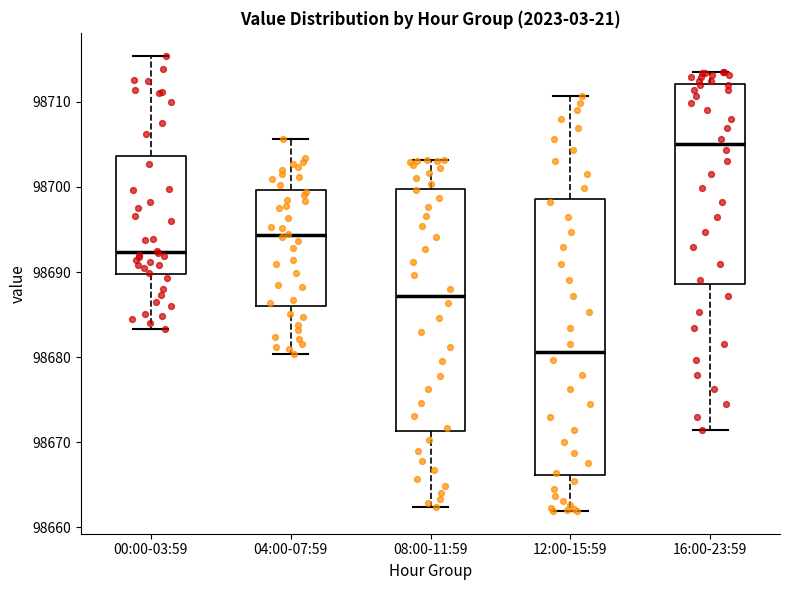

Where is the lower edge of the box for 00:00-03:59 on the y-axis? The values are not printed on the chart, so give them approximately, as read against the axis.

98690